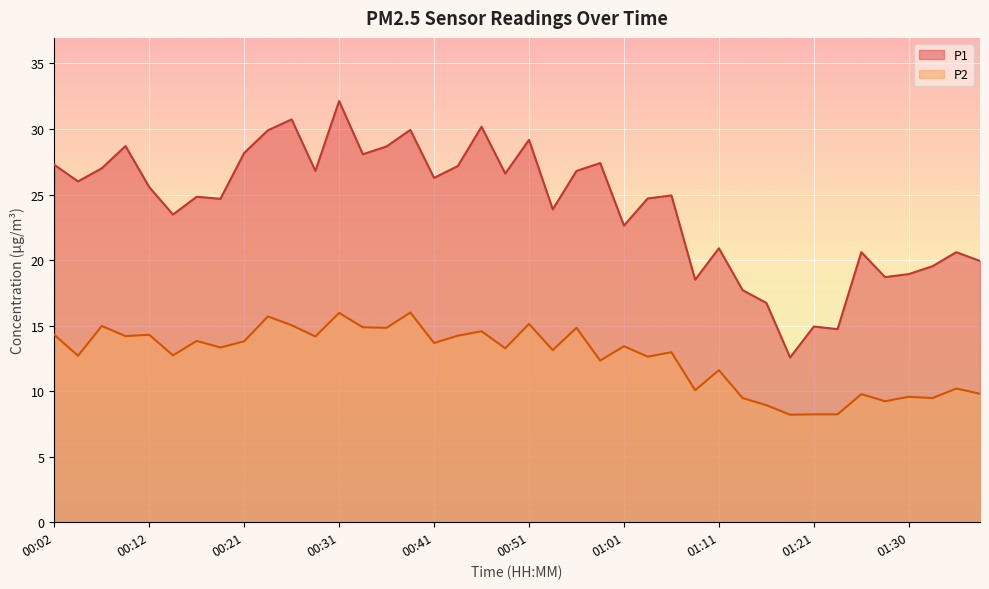

Where does the P1 series first go above 25?

00:02